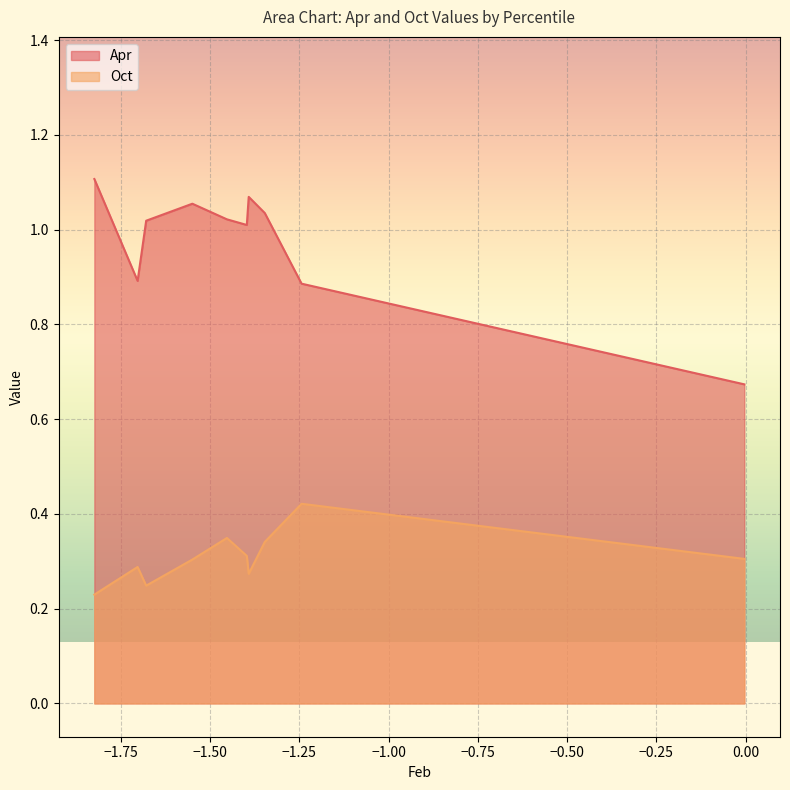

Reading left to right, transcribe all the data shown in this chart.

Apr: pct05=1.1	pct15=0.9	pct25=1.0	pct35=1.1	pct45=1.0	pct55=1.0	pct65=1.1	pct75=1.0	pct85=0.9	pct95=0.7
Oct: pct05=0.2	pct15=0.3	pct25=0.2	pct35=0.3	pct45=0.3	pct55=0.3	pct65=0.3	pct75=0.3	pct85=0.4	pct95=0.3